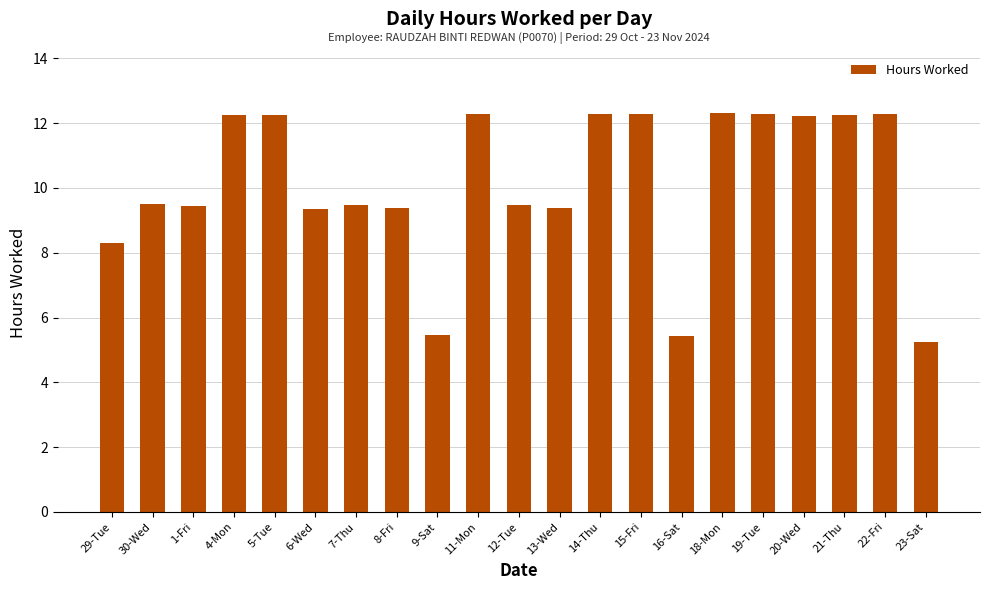

What is the change in value from 1-Fri to 14-Thu?

+2.8